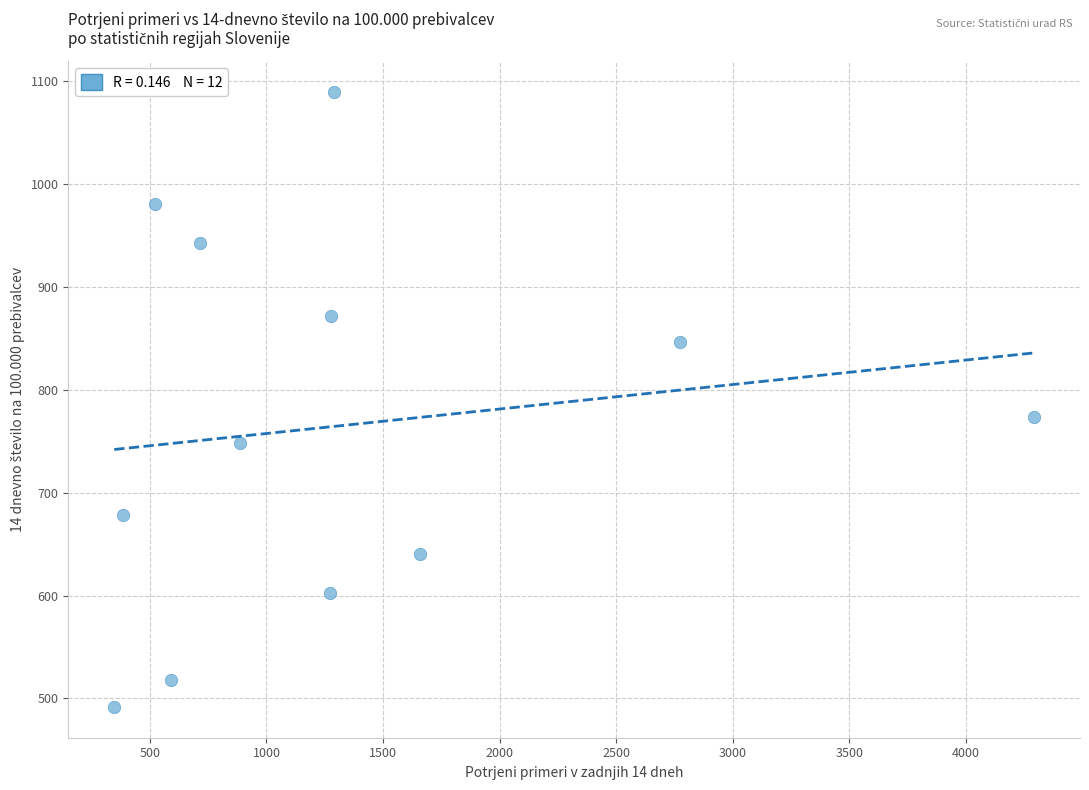

What Y value in the scatter plot is closest to 790?

773.2